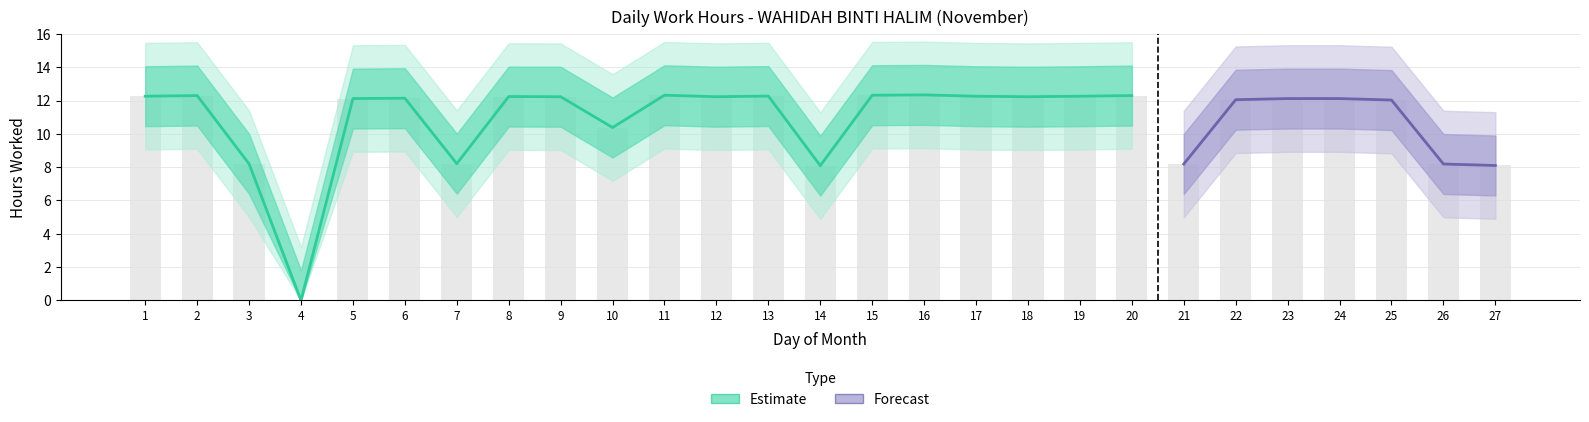

What is the maximum value shown in the chart?

12.3